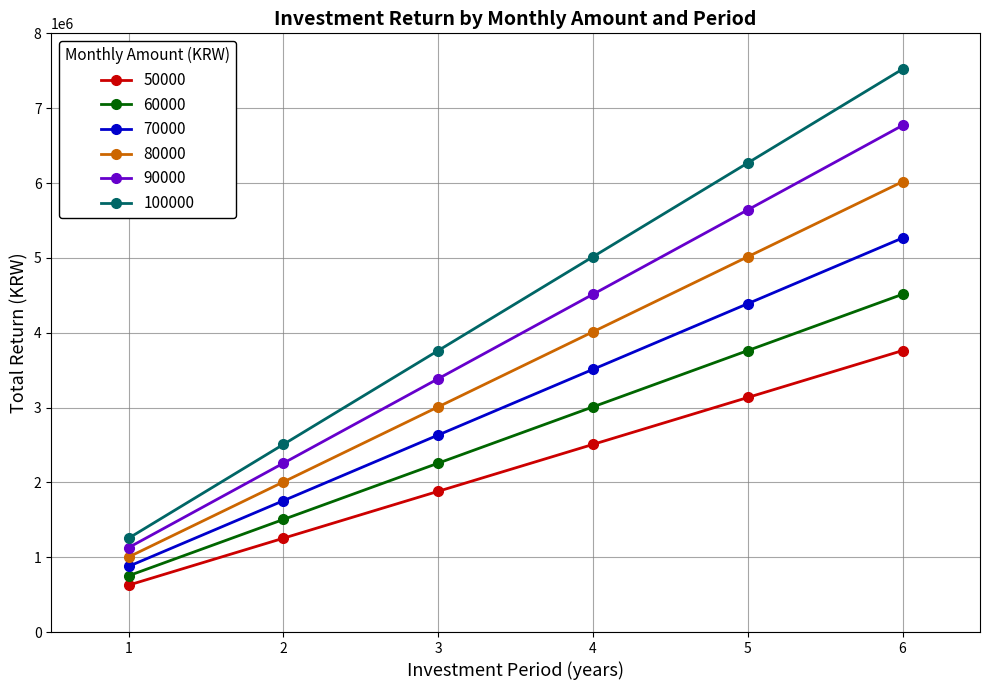

Reading left to right, transcribe all the data shown in this chart.

50000: 1=626850	2=1253700	3=1880550	4=2507400	5=3134250	6=3761100
60000: 1=752220	2=1504440	3=2256660	4=3008880	5=3761100	6=4513320
70000: 1=877590	2=1755180	3=2632770	4=3510360	5=4387950	6=5265540
80000: 1=1002960	2=2005920	3=3008880	4=4011840	5=5014800	6=6017760
90000: 1=1128330	2=2256660	3=3384990	4=4513320	5=5641650	6=6769980
100000: 1=1253700	2=2507400	3=3761100	4=5014800	5=6268500	6=7522200